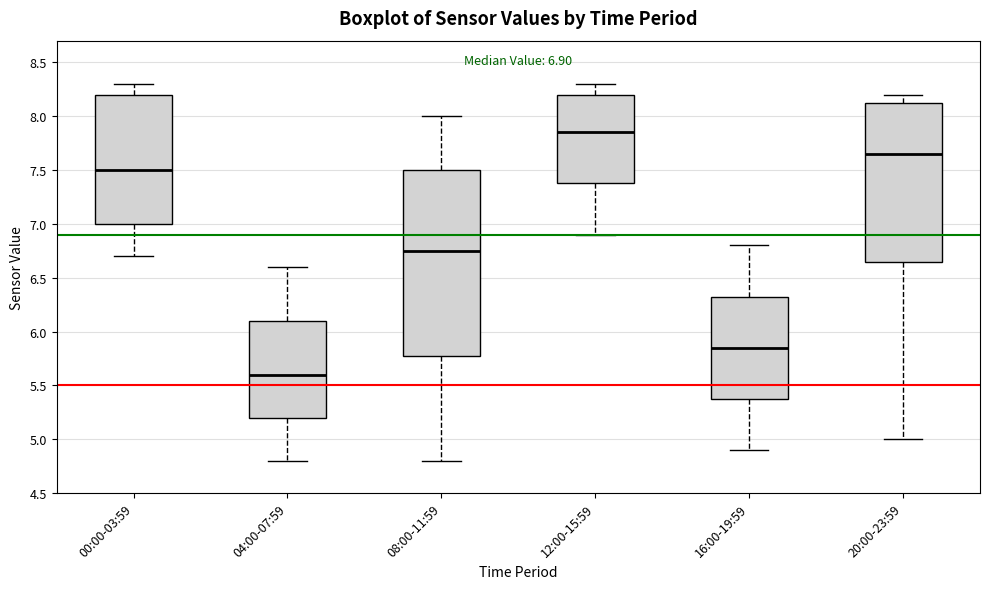

Which box is the tallest, from its lower edge to its upper edge?

08:00-11:59